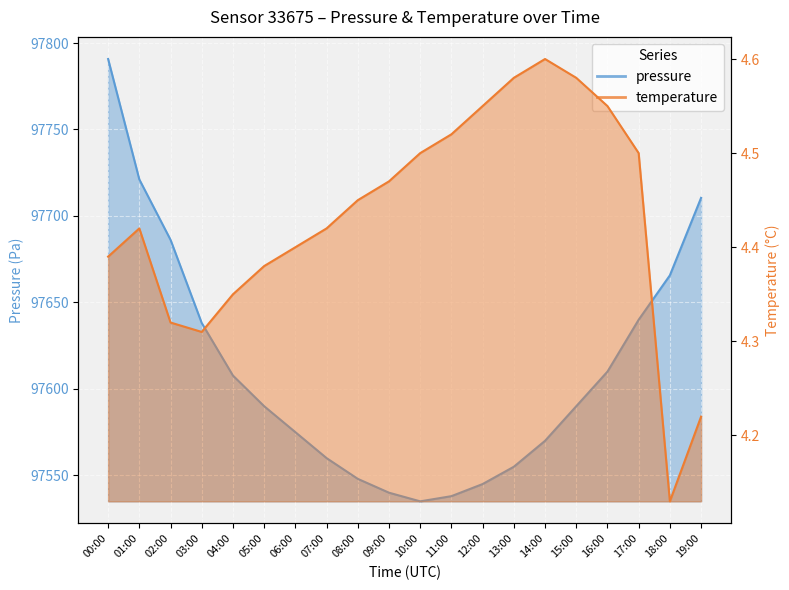

Is it true that temperature equals 4.6 at 13:00?

True